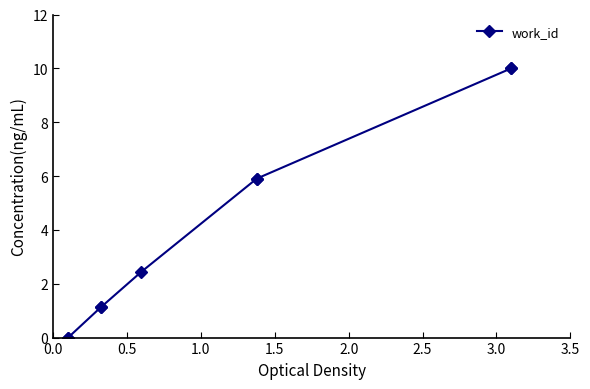

What is the greatest value displayed?

10.0